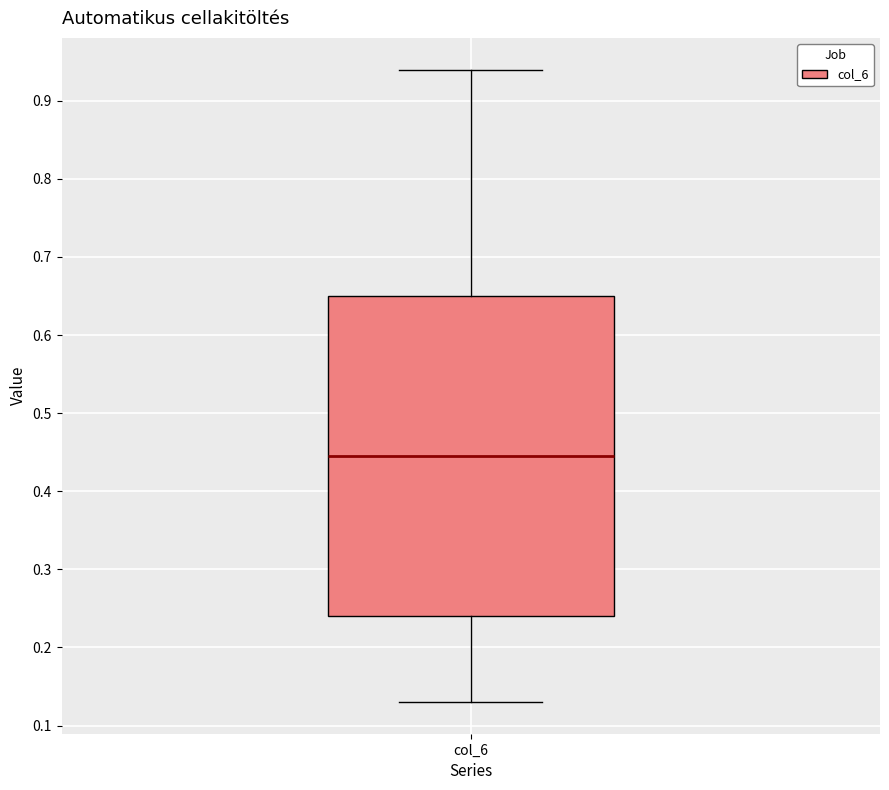

Transcribe this box plot: give where the median line is, the range the box spans, and where the two whiskers end, as read against the y-axis. The values are not printed on the chart, so give them approximately, as read against the axis.

median 0.45, box 0.24 to 0.65, whiskers 0.13 to 0.94